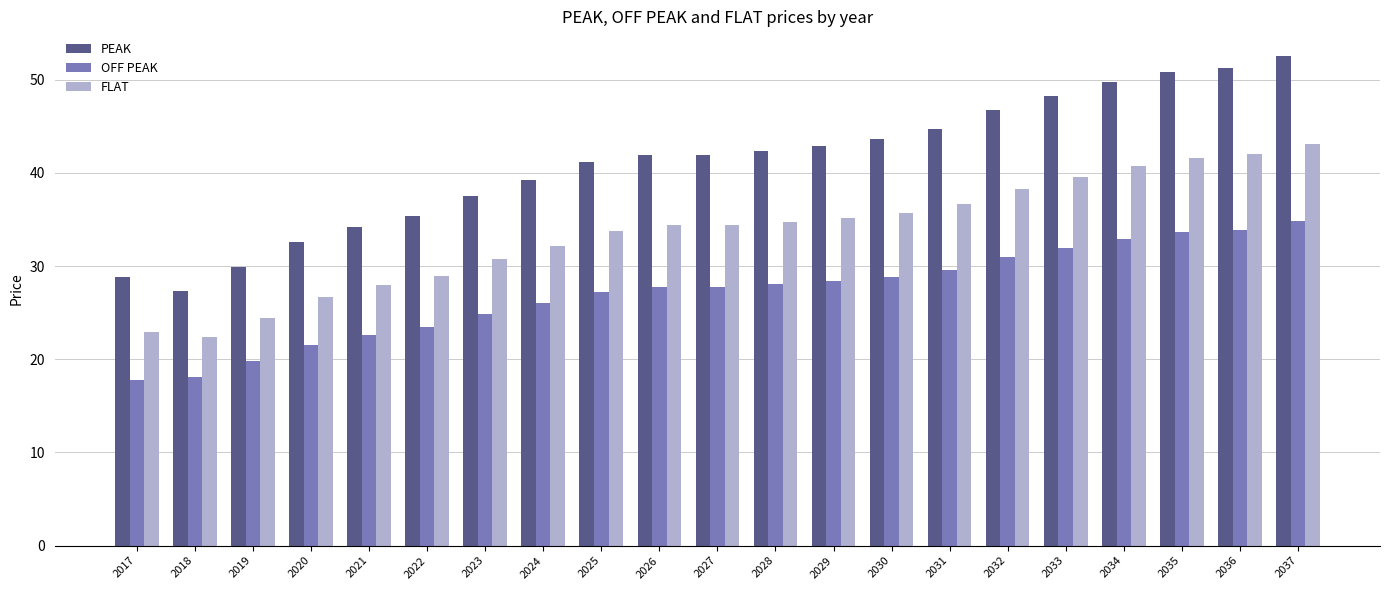

Rank the series by their maximum value, from highest to lowest.

PEAK, FLAT, OFF PEAK